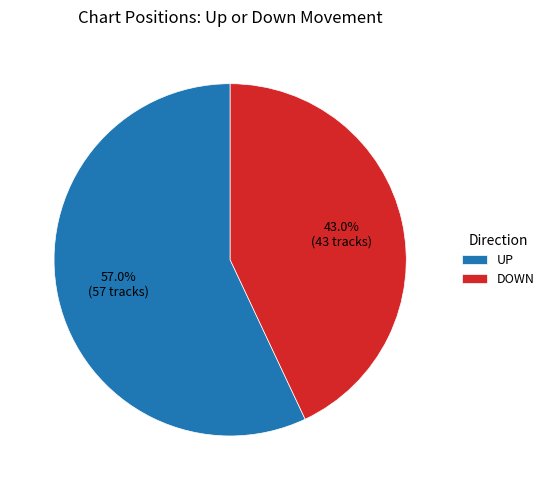

How many segments does this pie chart have?

2